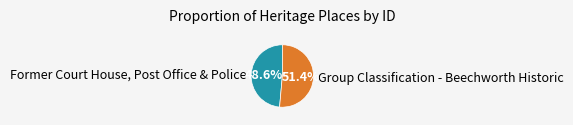

To the nearest percent, what portion does Group Classification - Beechworth Historic represent?

51%